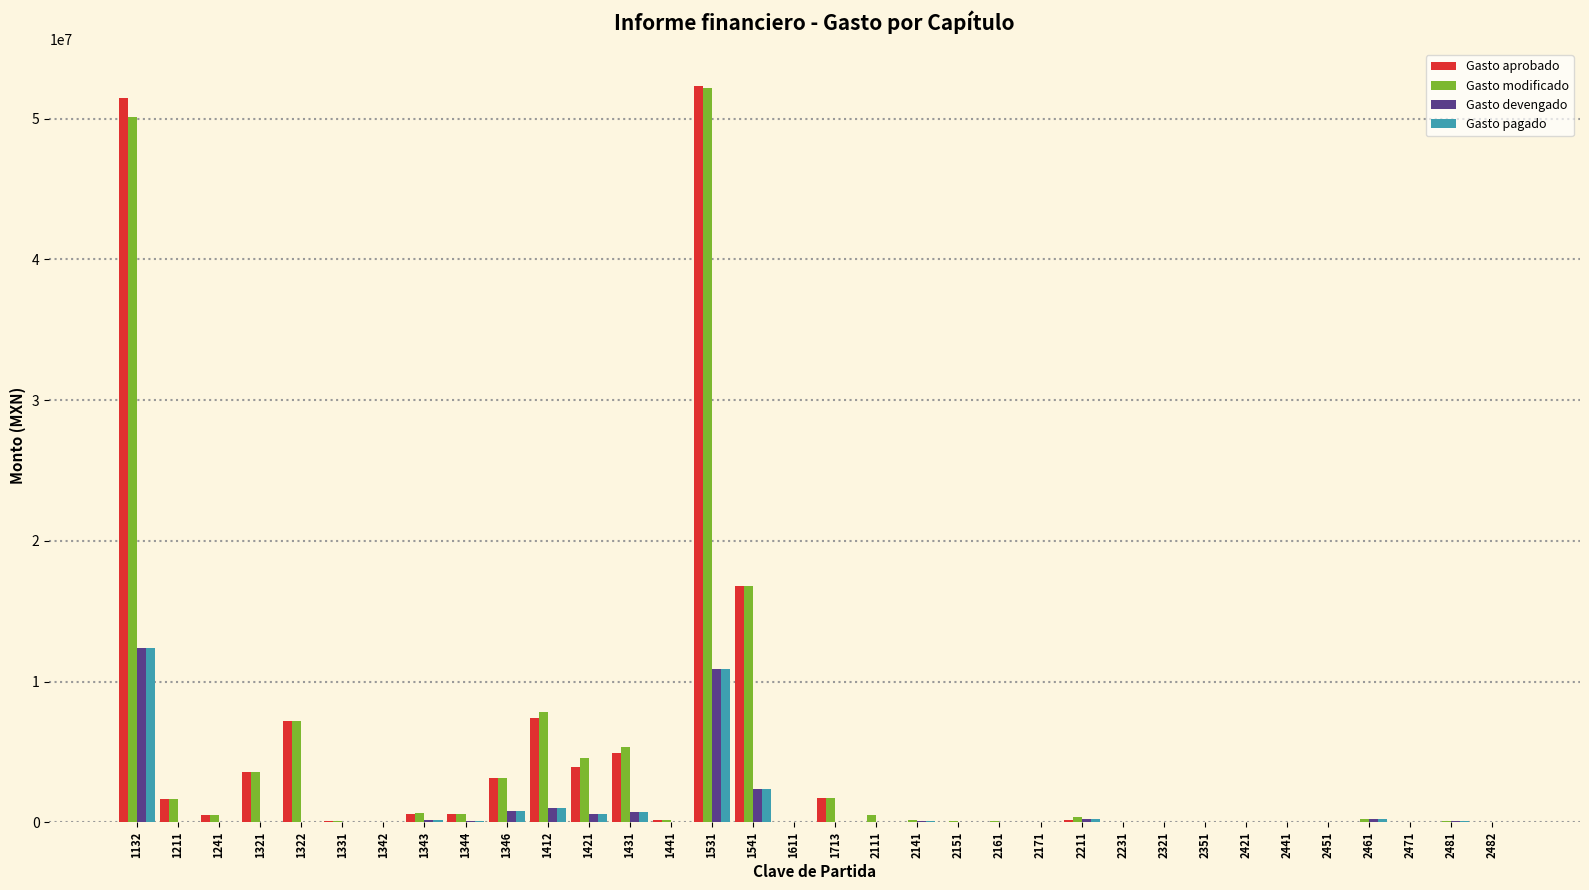

The value of Gasto modificado at 1421 is 4531936.2. True or false?

True